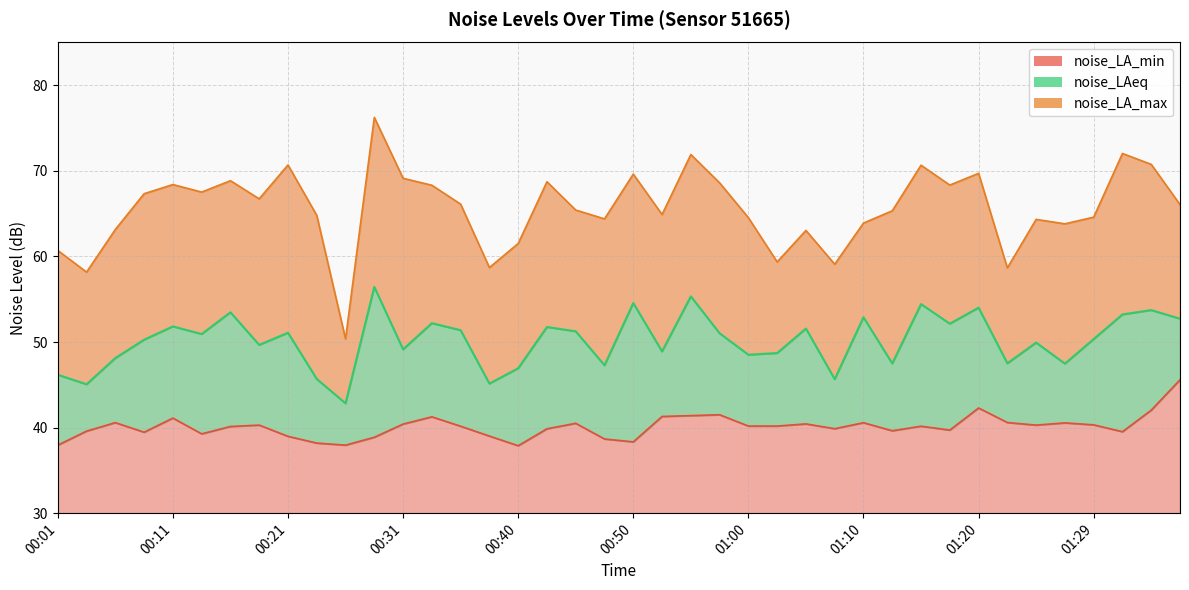

What is the label of the 9th point from the right?

01:17